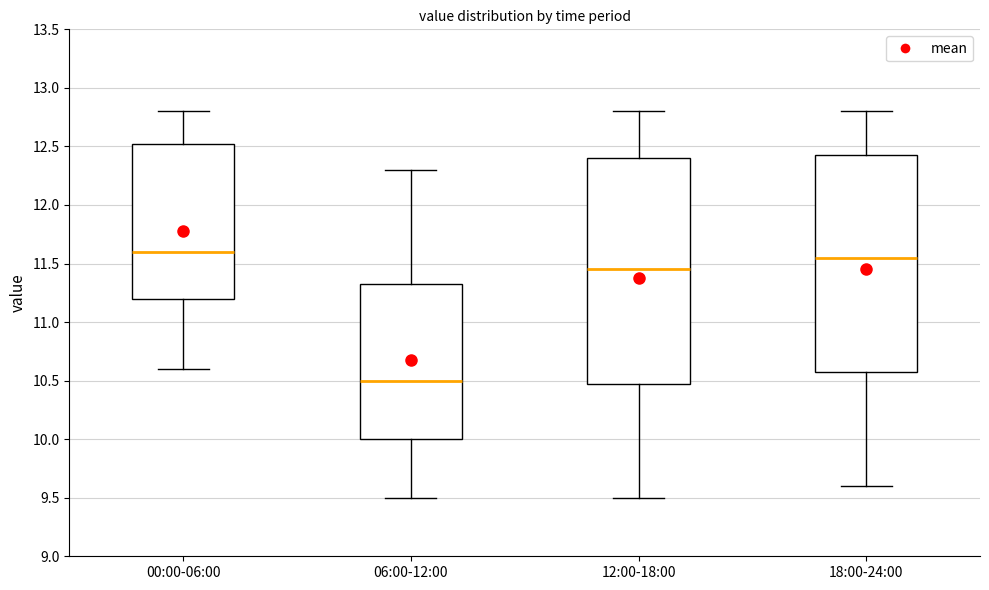

Reading left to right, transcribe this box plot: for each box, give where its median line is, the range the box spans, and where its two whiskers end, as read against the y-axis. The values are not printed on the chart, so give them approximately, as read against the axis.

00:00-06:00: median 11.60, box 11.20 to 12.55, whiskers 10.60 to 12.80
06:00-12:00: median 10.50, box 10.00 to 11.35, whiskers 9.50 to 12.30
12:00-18:00: median 11.45, box 10.50 to 12.40, whiskers 9.50 to 12.80
18:00-24:00: median 11.55, box 10.60 to 12.45, whiskers 9.60 to 12.80